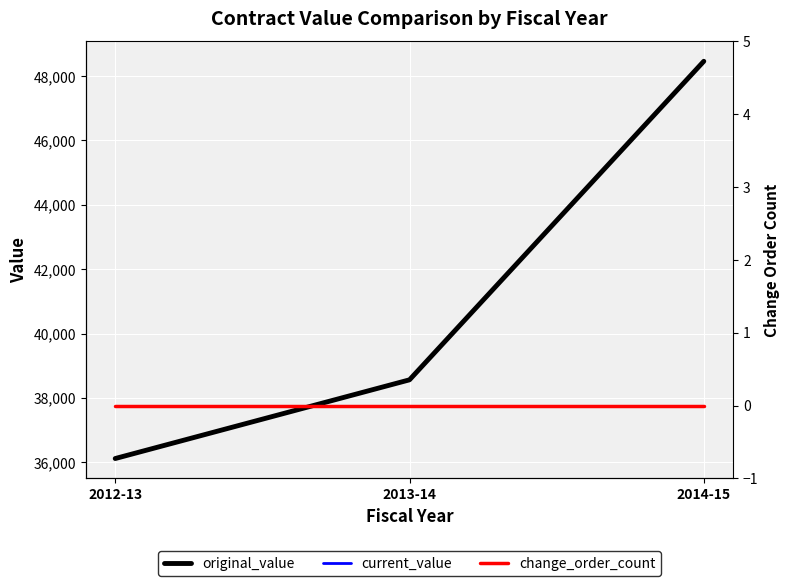

How many categories are shown in the chart?

3